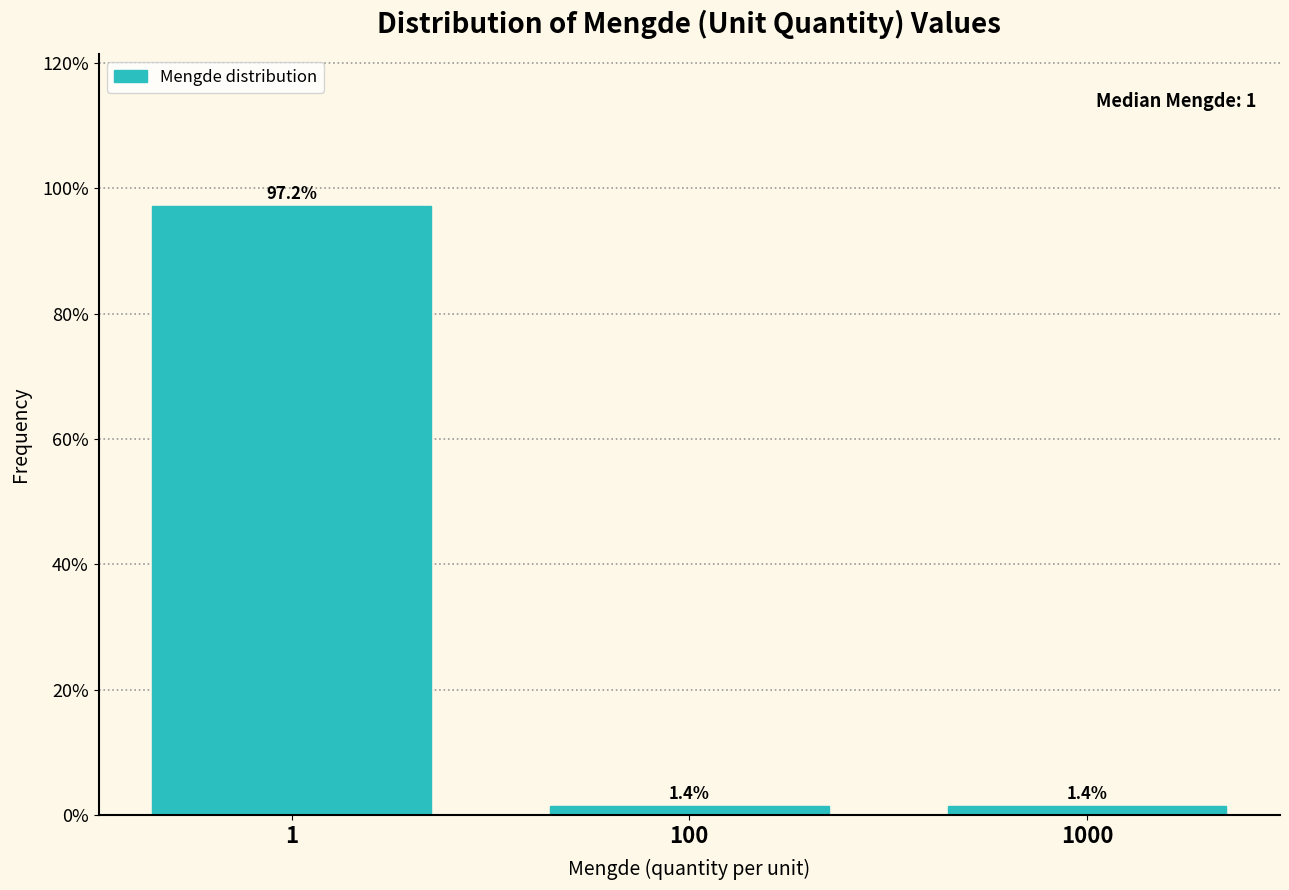

Does the chart contain any negative values?

No